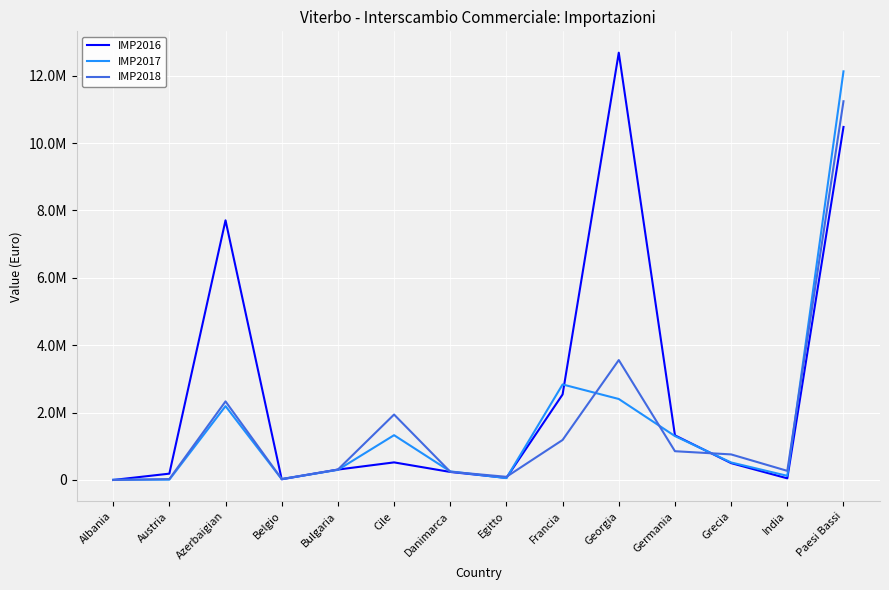

What are all the series names shown in the legend?

IMP2016, IMP2017, IMP2018